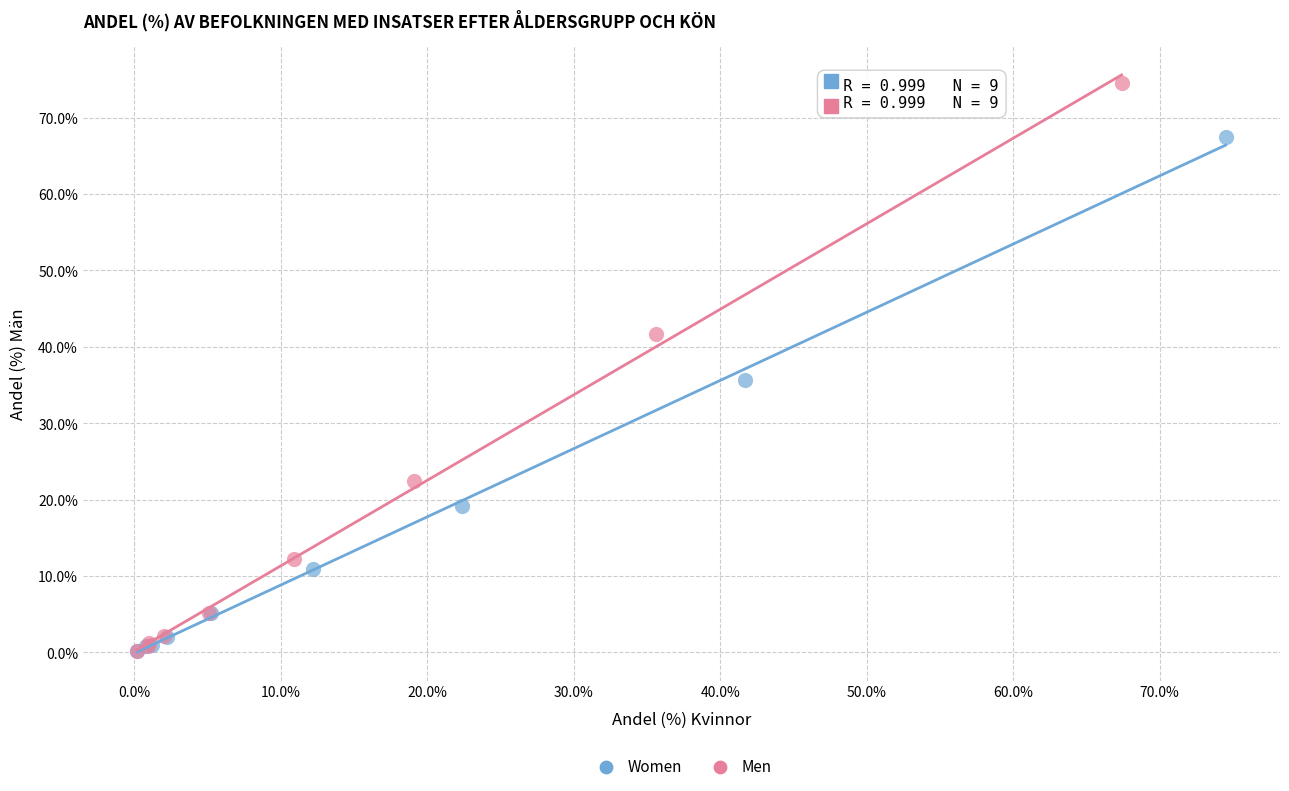

Which series contains the highest Y value?

Men